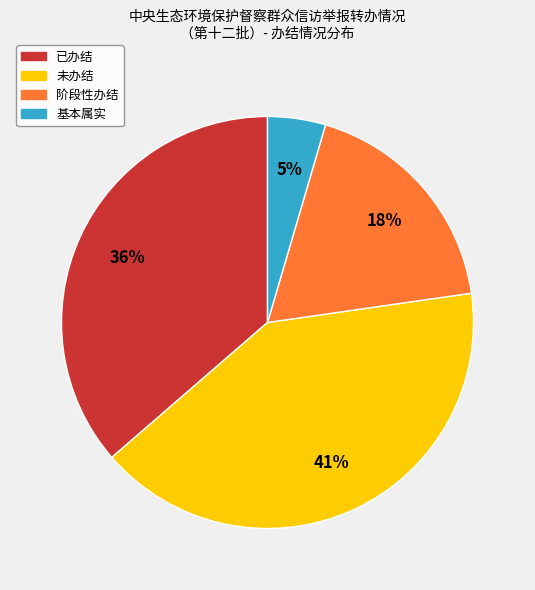

Does any single category account for the majority?

No